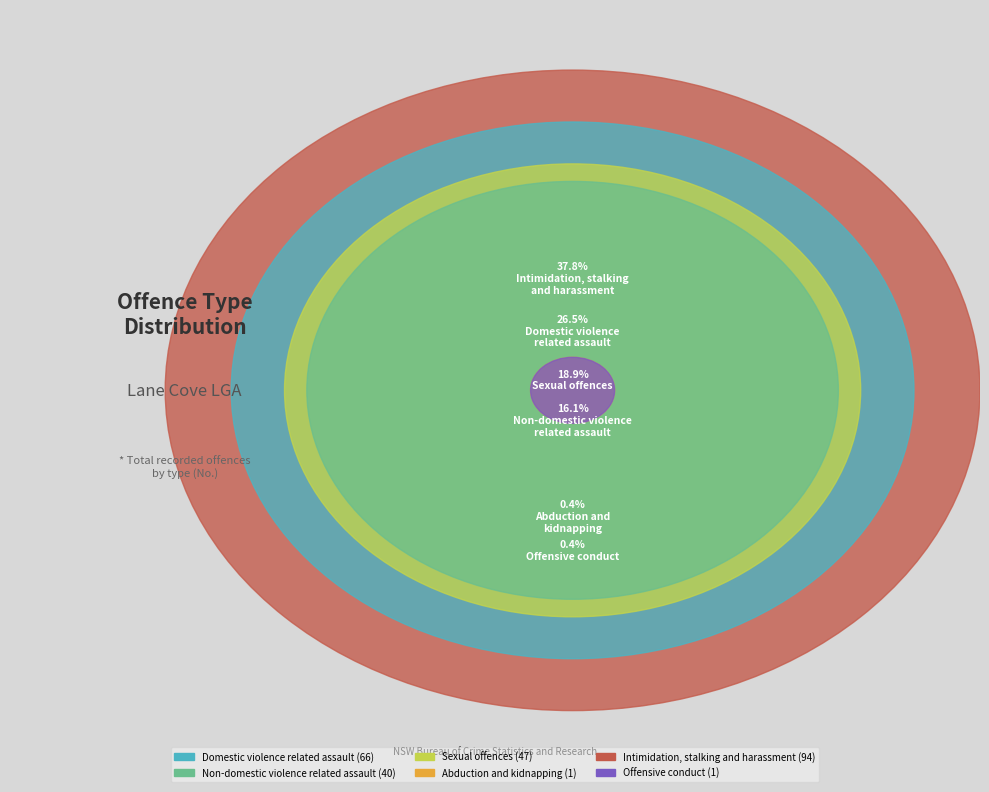

Which category has the smallest portion of the pie?

Abduction and
kidnapping